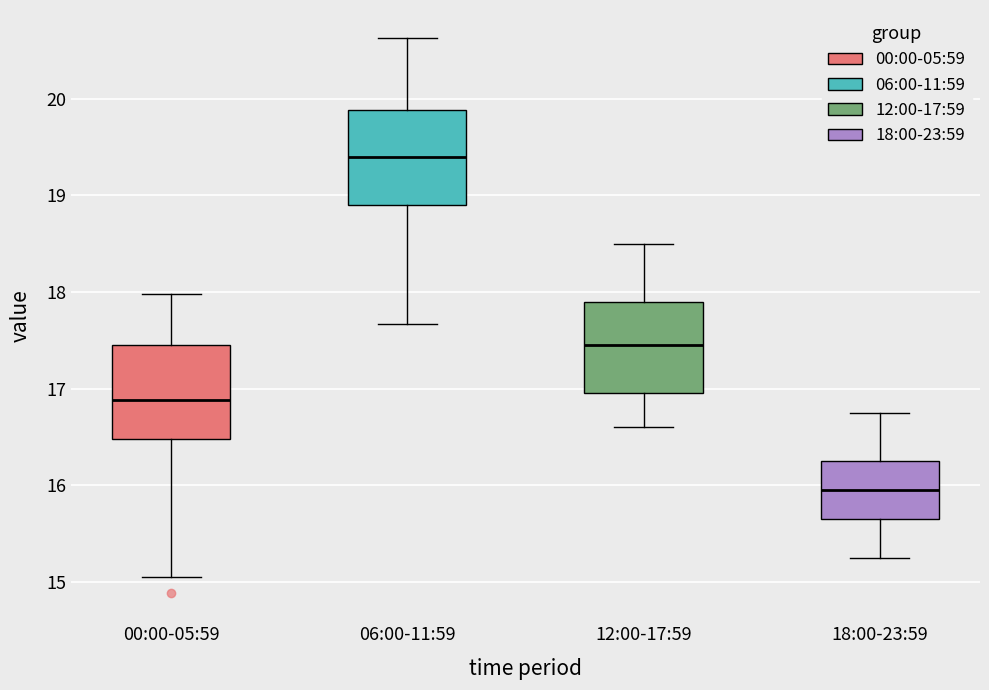

Reading left to right, read every box against the y-axis: the position of its median line, the range the box covers, and the ends of its whiskers. The values are not printed on the chart, so give them approximately, as read against the axis.

00:00-05:59: median 16.9, box 16.5 to 17.5, whiskers 15.1 to 18.0
06:00-11:59: median 19.4, box 18.9 to 19.9, whiskers 17.7 to 20.6
12:00-17:59: median 17.5, box 17.0 to 17.9, whiskers 16.6 to 18.5
18:00-23:59: median 16.0, box 15.7 to 16.3, whiskers 15.3 to 16.8